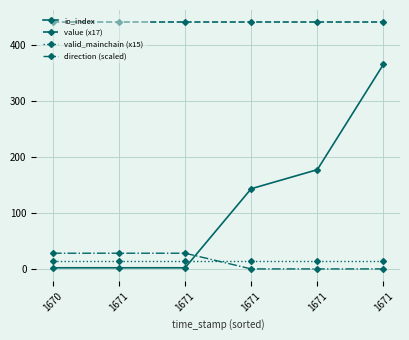

How many data points in io_index are less than 144?

3